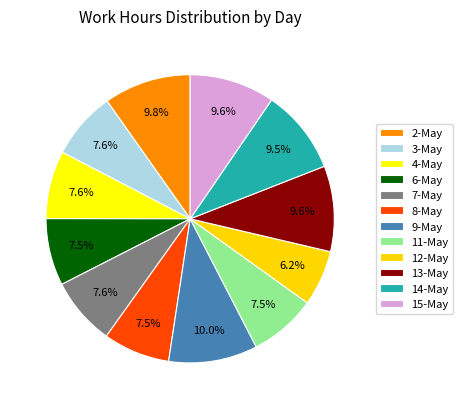

How many segments does this pie chart have?

12